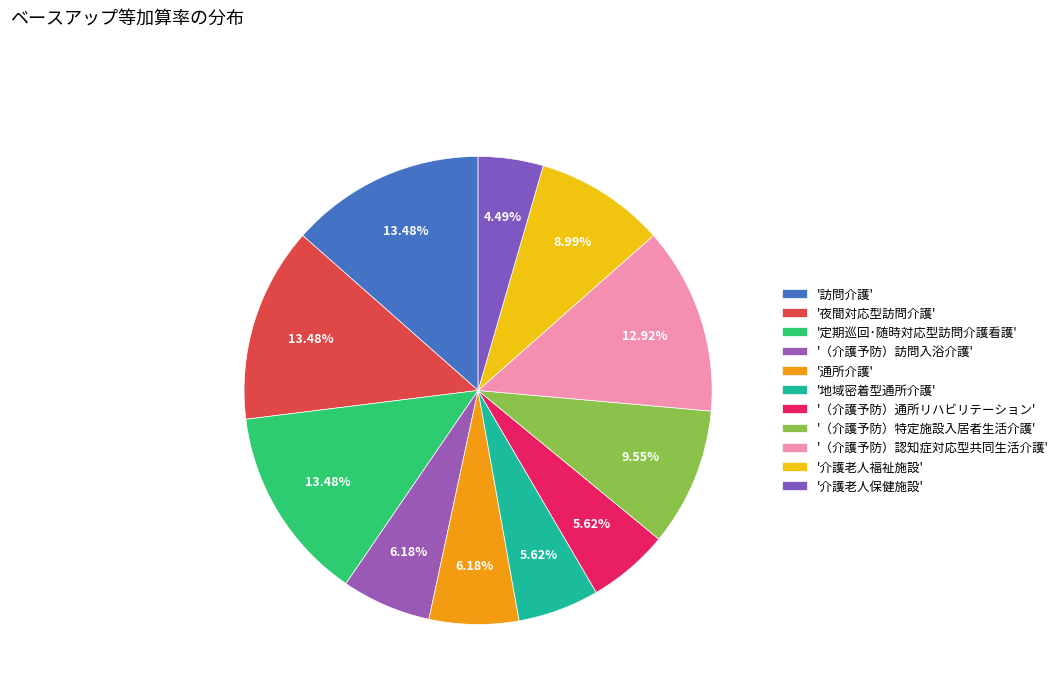

Rank the categories by value from lowest to highest.

介護老人保健施設, 地域密着型通所介護, （介護予防）通所リハビリテーション, （介護予防）訪問入浴介護, 通所介護, 介護老人福祉施設, （介護予防）特定施設入居者生活介護, （介護予防）認知症対応型共同生活介護, 訪問介護, 夜間対応型訪問介護, 定期巡回･随時対応型訪問介護看護